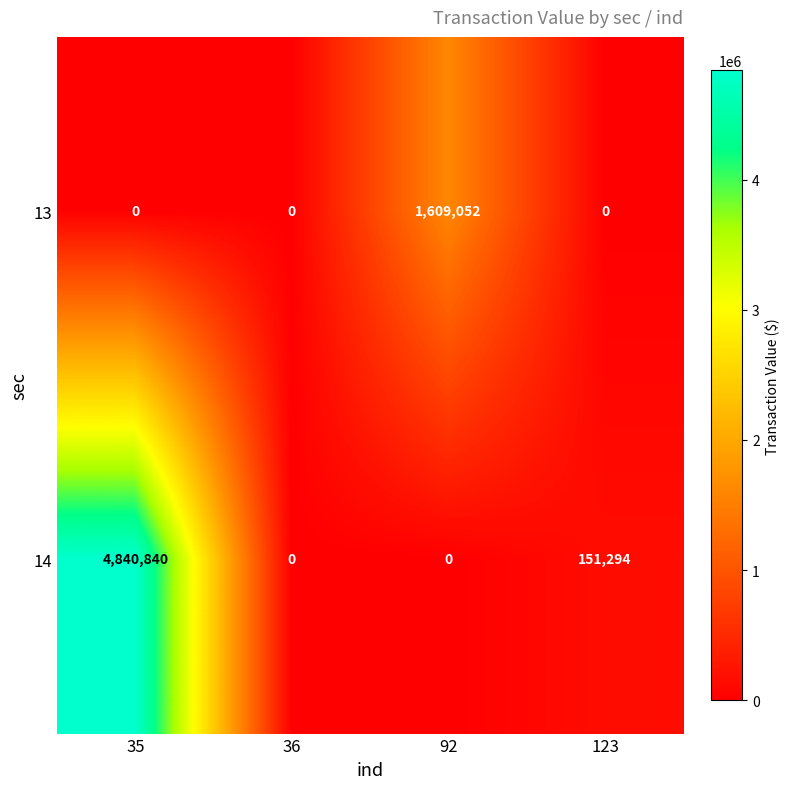

What is the difference between the maximum and minimum values in the 13 series?

1609052